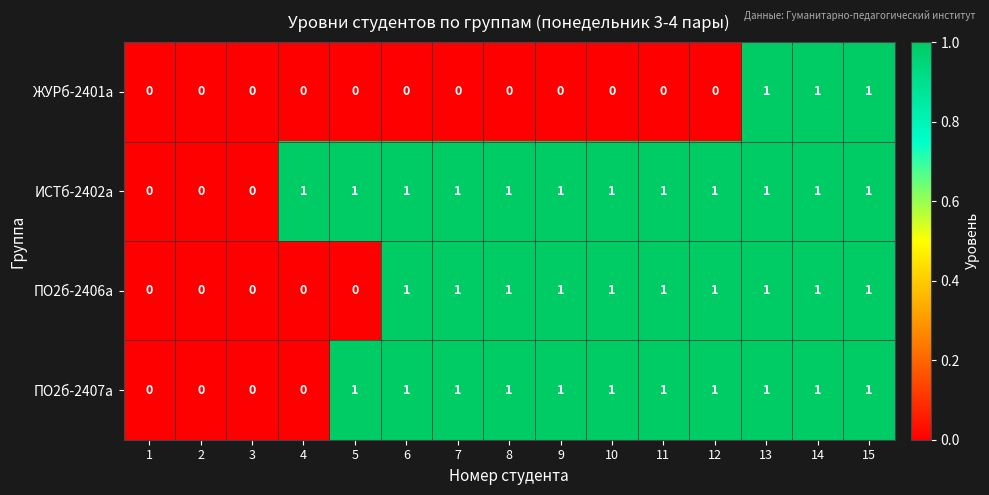

The ПО2б-2407а series shows 2 at 11. True or false?

False